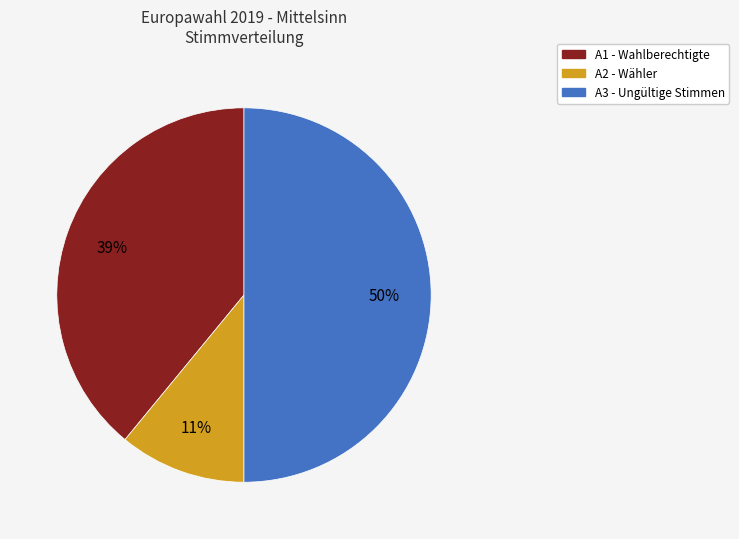

Count the number of slices in the pie.

3